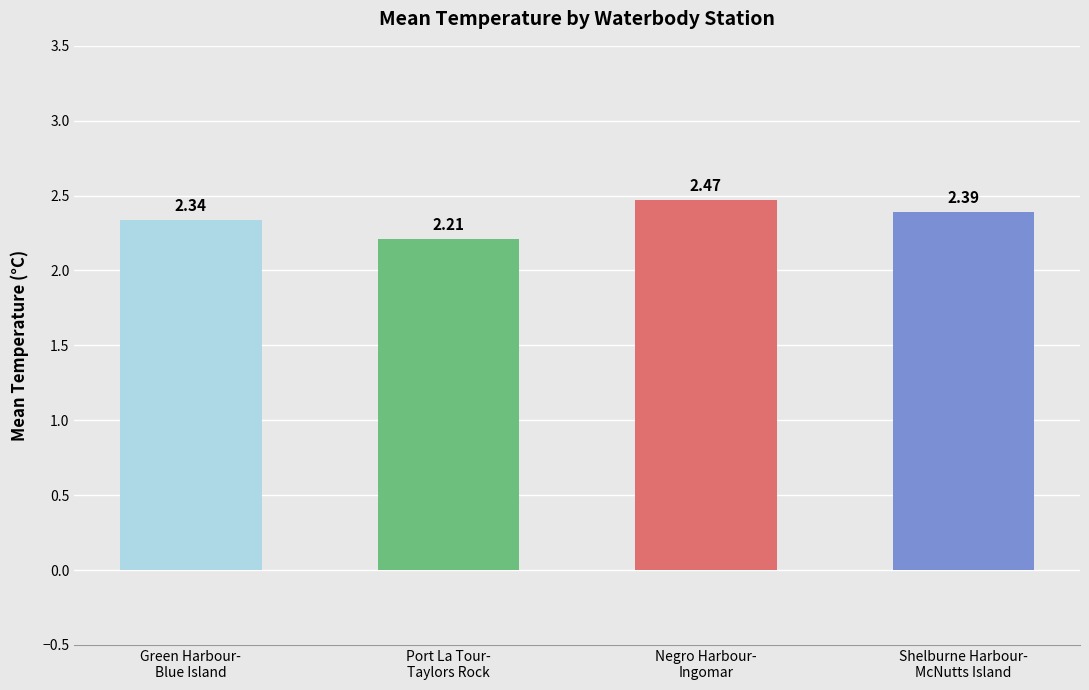

Between Green Harbour-
Blue Island and Negro Harbour-
Ingomar, which is larger?

Negro Harbour-
Ingomar